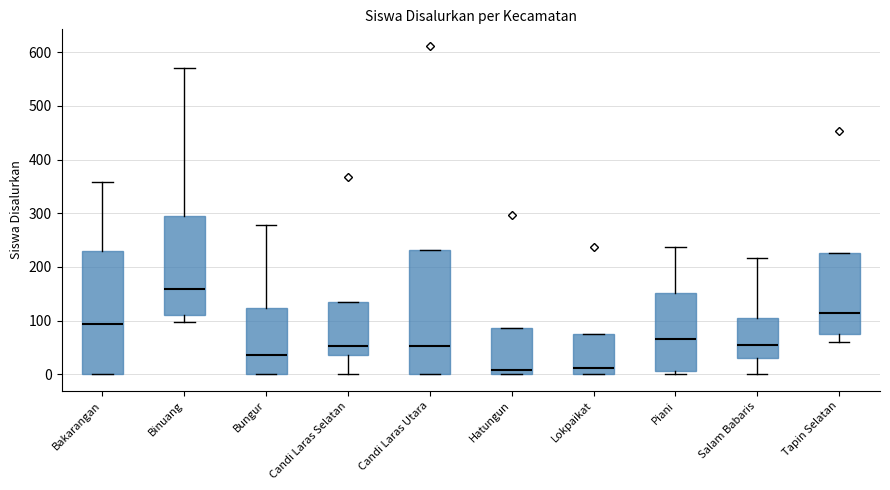

Reading left to right, read every box against the y-axis: the position of its median line, the range the box covers, and the ends of its whiskers. The values are not printed on the chart, so give them approximately, as read against the axis.

Bakarangan: median 90, box 0 to 230, whiskers 0 to 360
Binuang: median 160, box 110 to 300, whiskers 100 to 570
Bungur: median 40, box 0 to 120, whiskers 0 to 280
Candi Laras Selatan: median 50, box 40 to 130, whiskers 0 to 130
Candi Laras Utara: median 50, box 0 to 230, whiskers 0 to 230
Hatungun: median 10, box 0 to 90, whiskers 0 to 90
Lokpaikat: median 10, box 0 to 80, whiskers 0 to 80
Piani: median 70, box 10 to 150, whiskers 0 to 240
Salam Babaris: median 60, box 30 to 110, whiskers 0 to 220
Tapin Selatan: median 120, box 80 to 230, whiskers 60 to 230